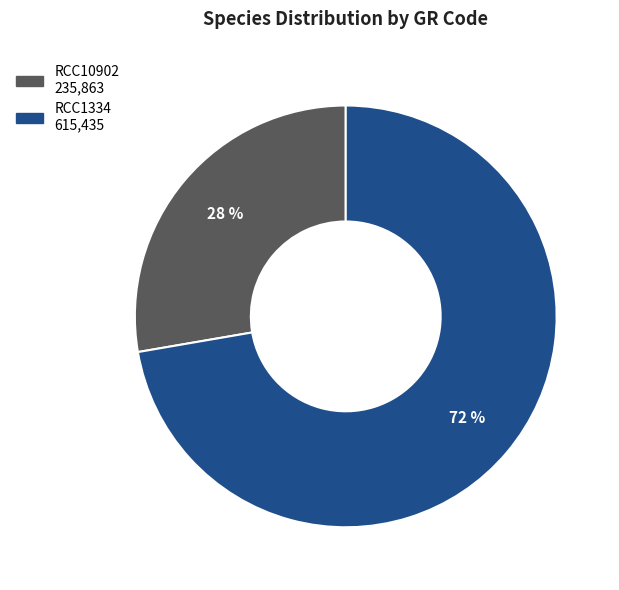

Which slice is the largest?

RCC1334